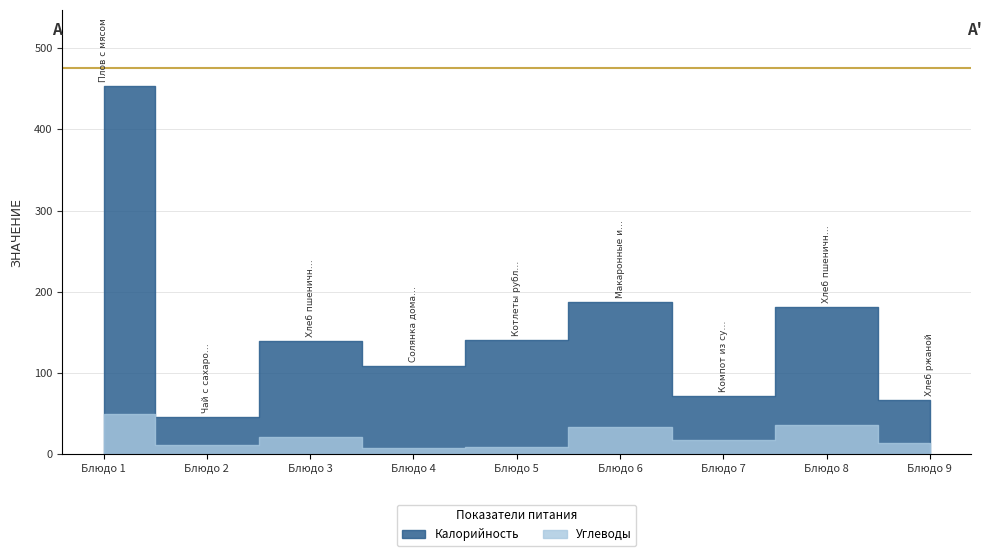

True or false: Калорийность has more than 1 points higher than both neighbors.

True